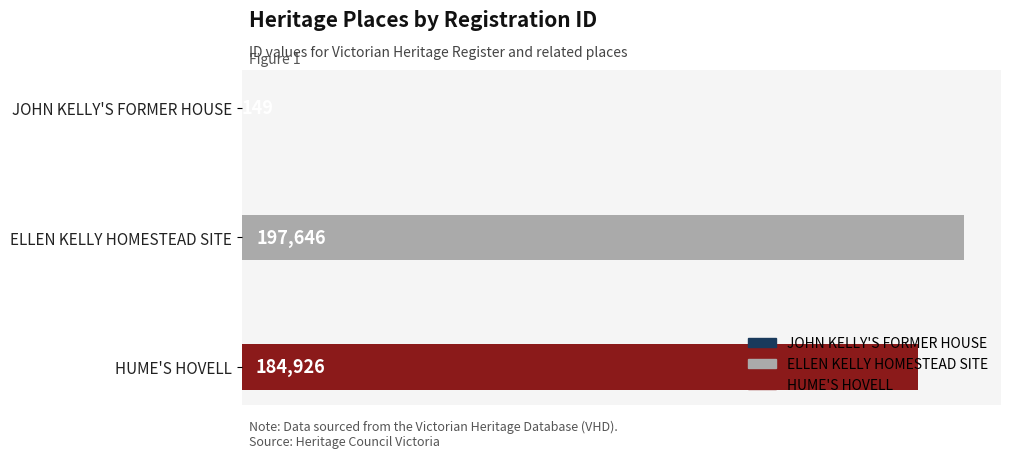

Where is the data nearest to the value 98897?

HUME'S HOVELL